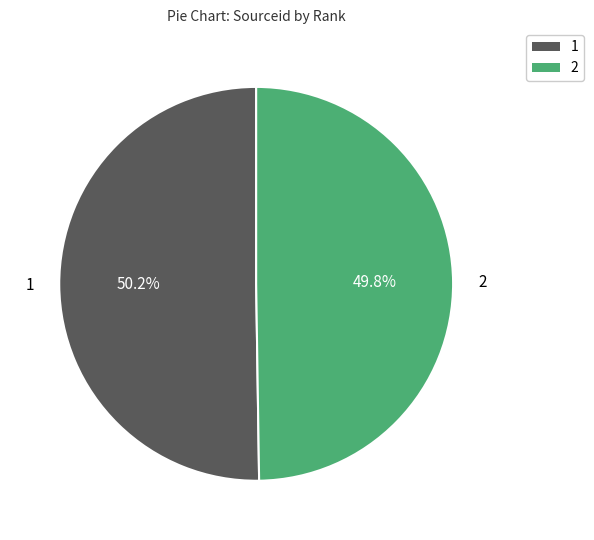

Count the number of slices in the pie.

2